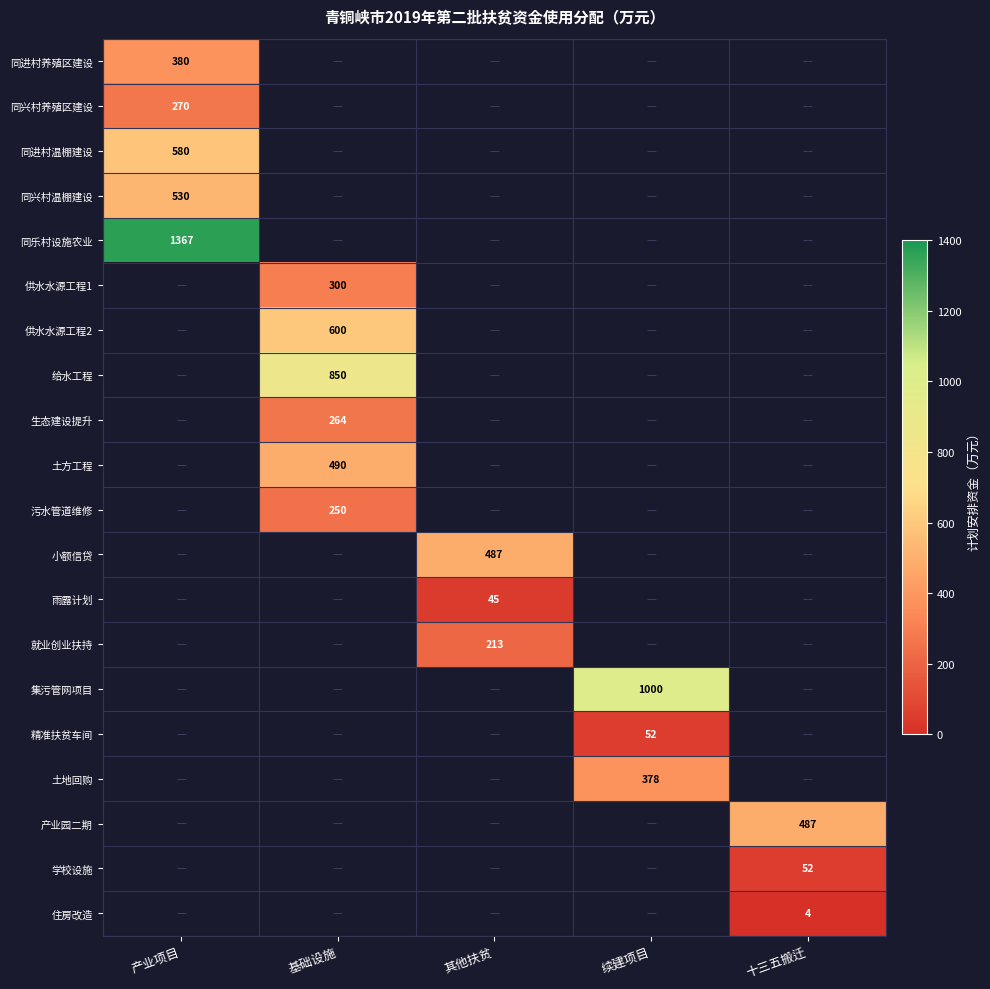

True or false: 雨露计划 has a value of 45 at 其他扶贫.

True